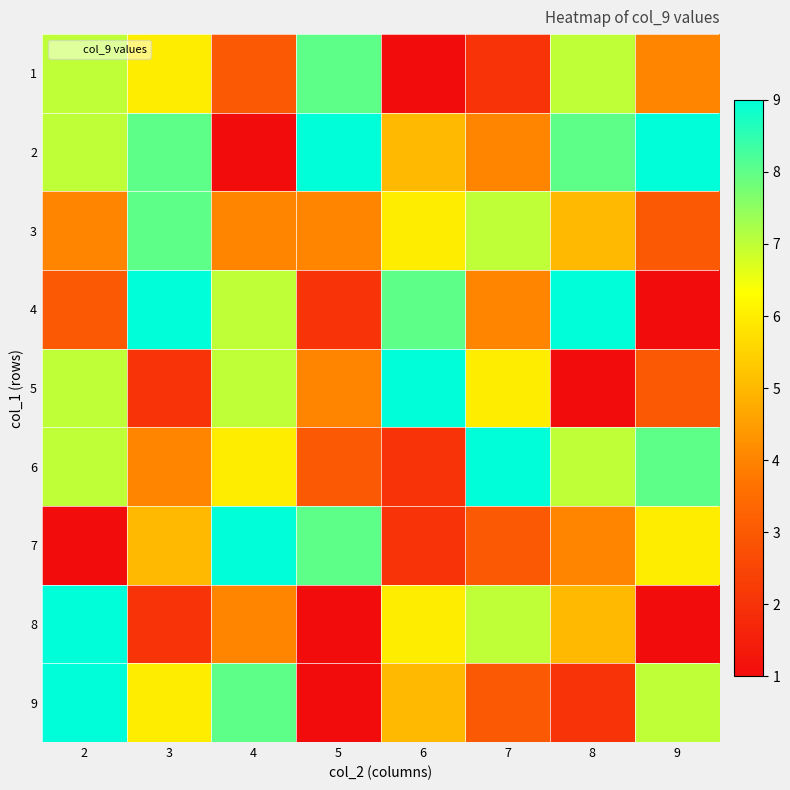

List the series in order of their peak value, highest first.

2, 4, 5, 6, 7, 8, 9, 1, 3